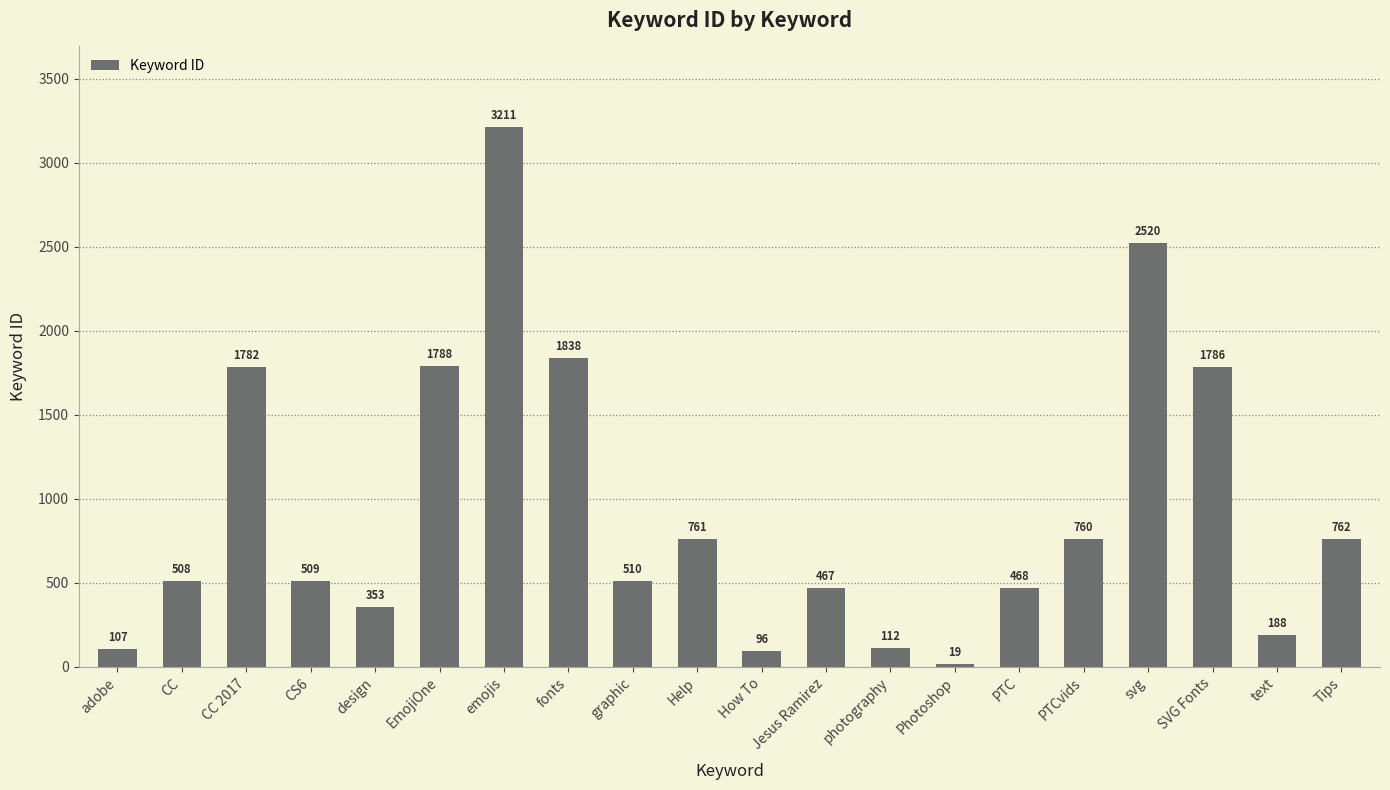

Reading left to right, list all the values displayed in this chart.

107	508	1782	509	353	1788	3211	1838	510	761	96	467	112	19	468	760	2520	1786	188	762